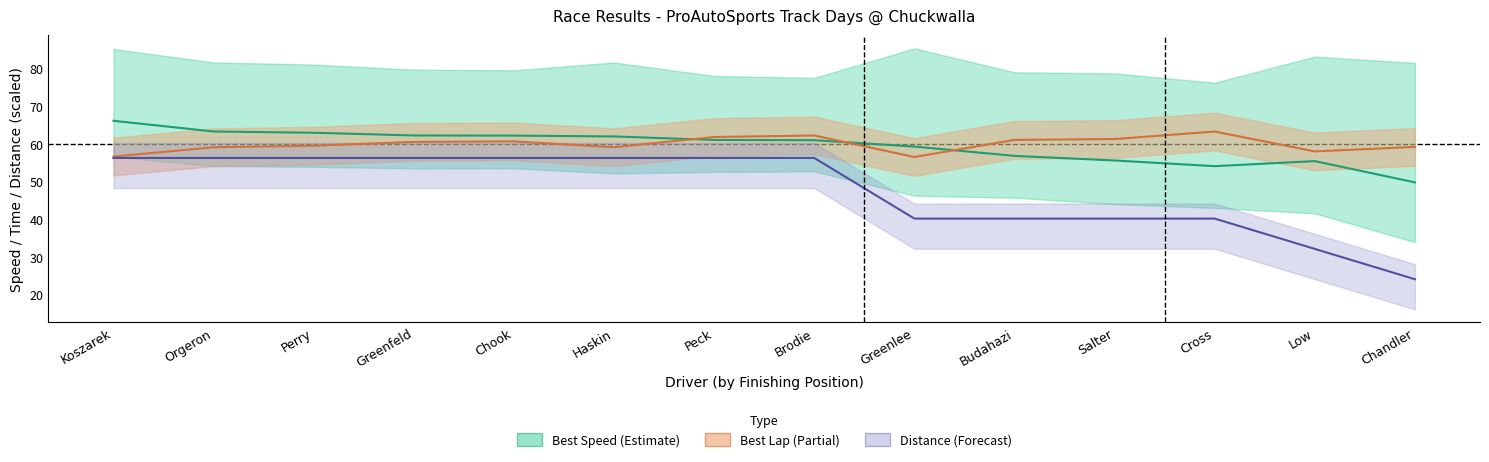

What is the value of the Best Lap /2 point at the 13th from the left?

58.0